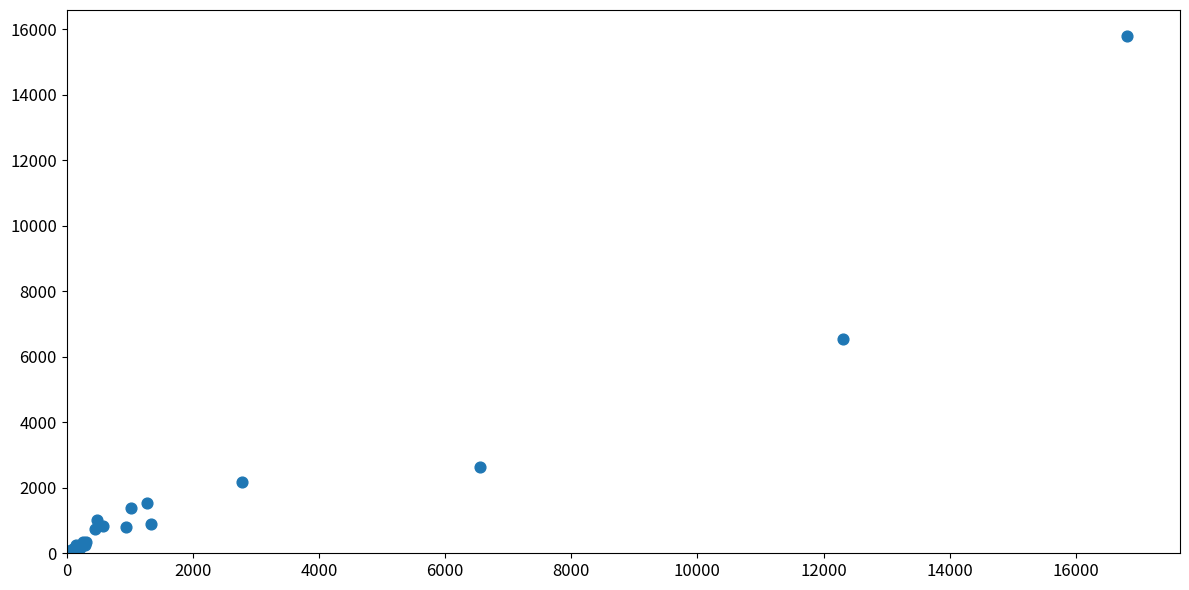

What Y value in the scatter plot is closest to 7898?

6531.1